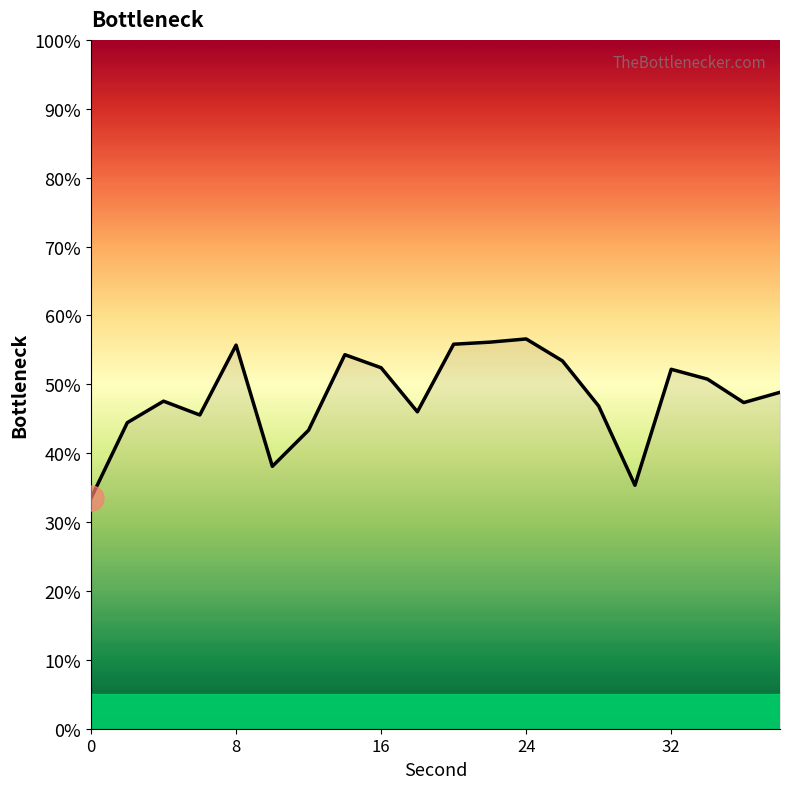

What is the difference between the maximum and minimum values?

23.1